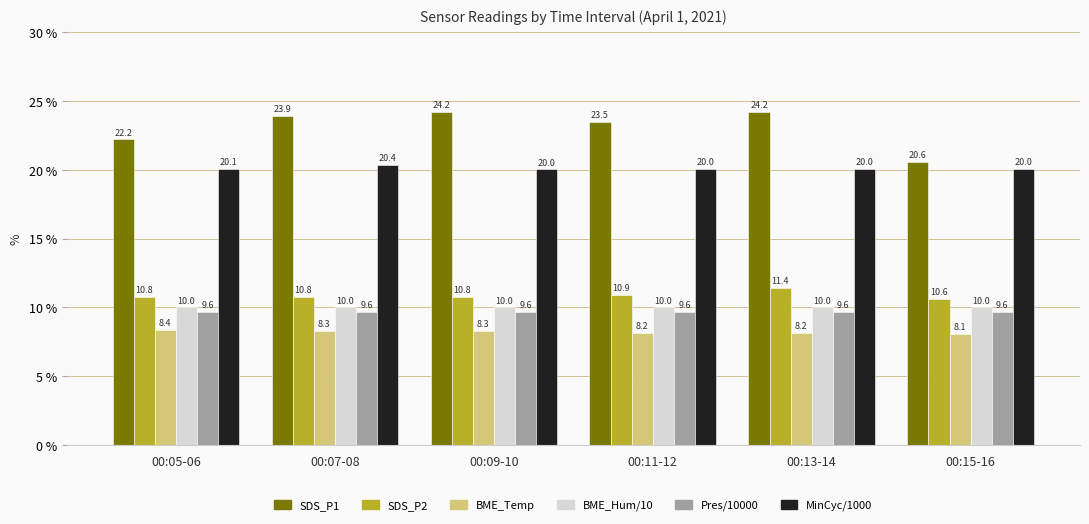

What is the sum of the Pres/10000 values at 00:11-12 and 00:09-10?

19.3